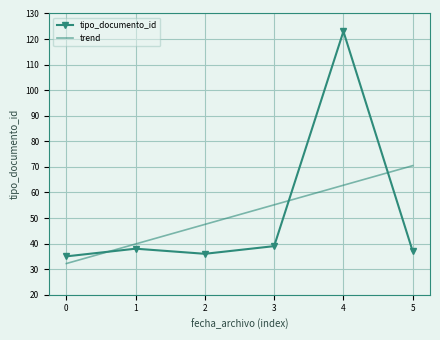

Which series has the largest range (max minus min)?

tipo_documento_id